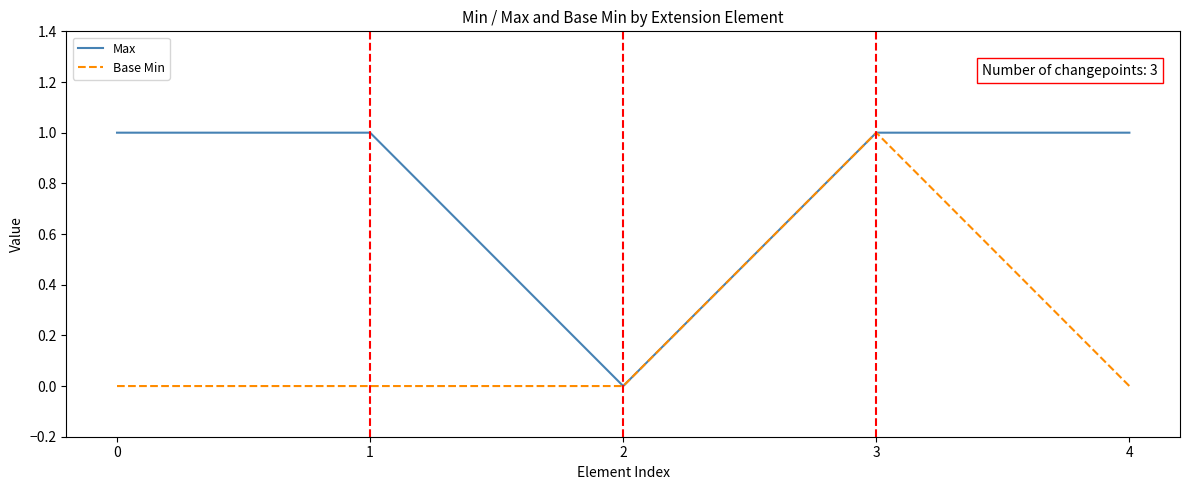

What is the sum of all Base Min values?

1